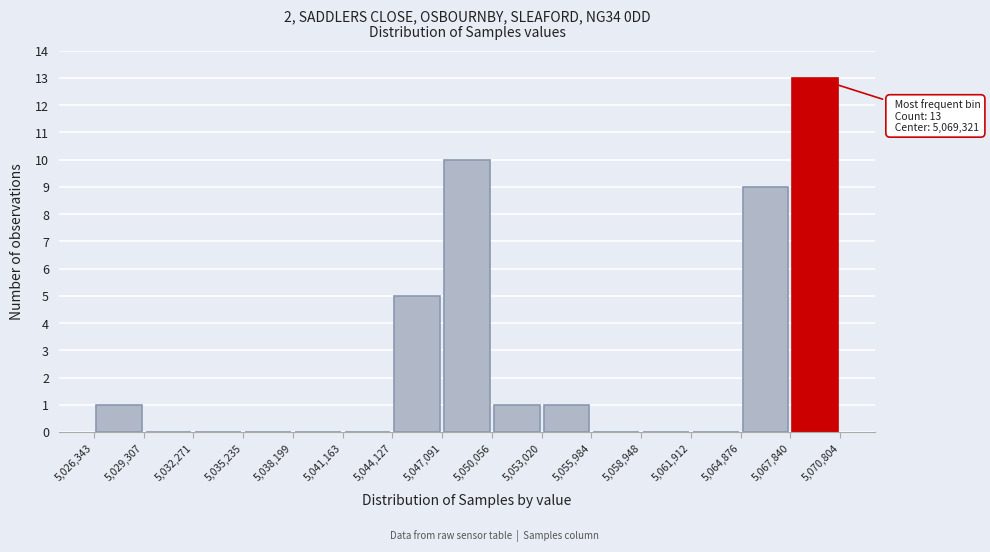

Over which range of the x-axis is the bar tallest?

5,067,840 to 5,070,804